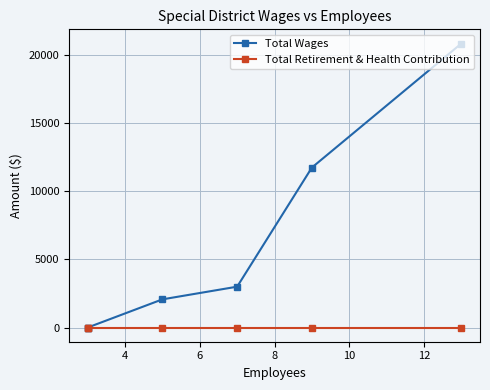

True or false: Total Retirement & Health Contribution has more than 0 points higher than both neighbors.

False